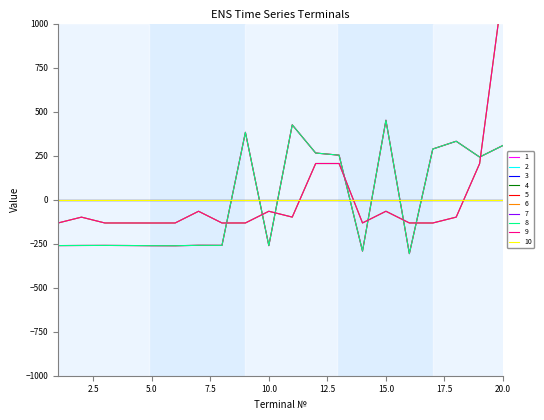

Where do 1 and 9 first cross each other?

8 and 9